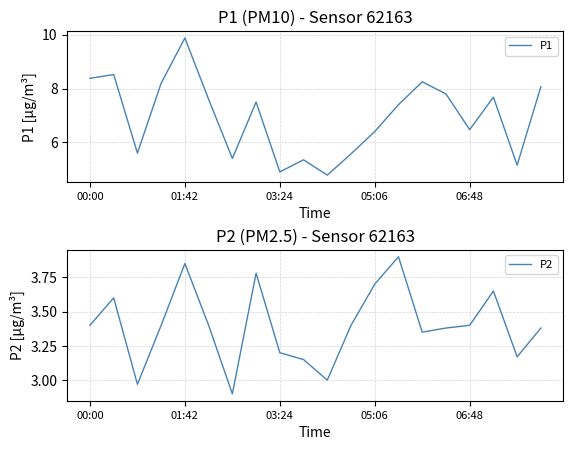

Rank the series by their maximum value, from highest to lowest.

P1, P2